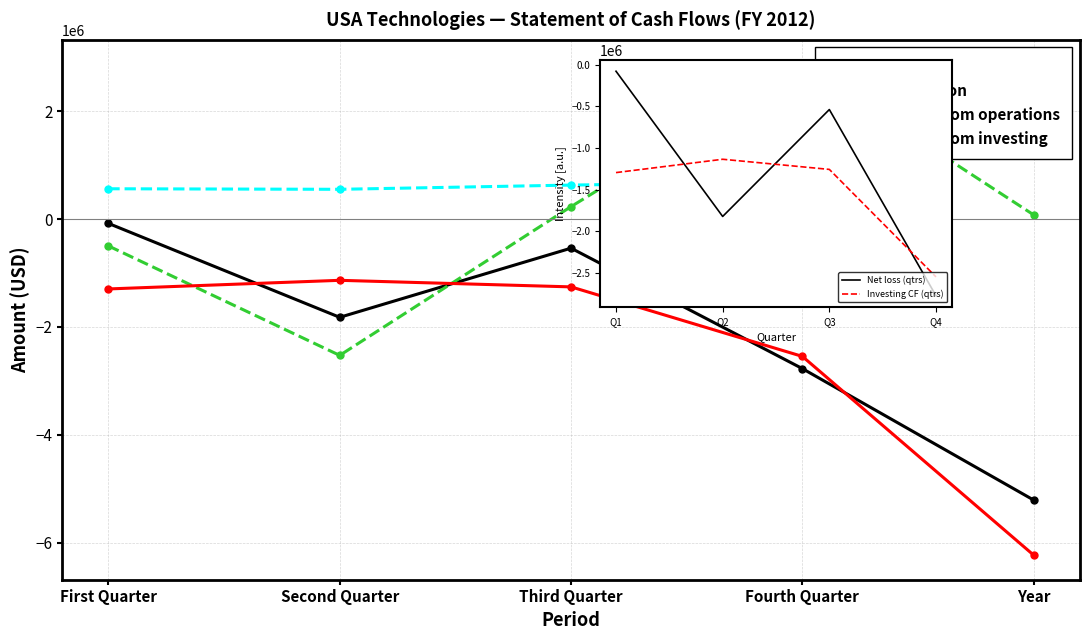

How many data points does each series have?

5